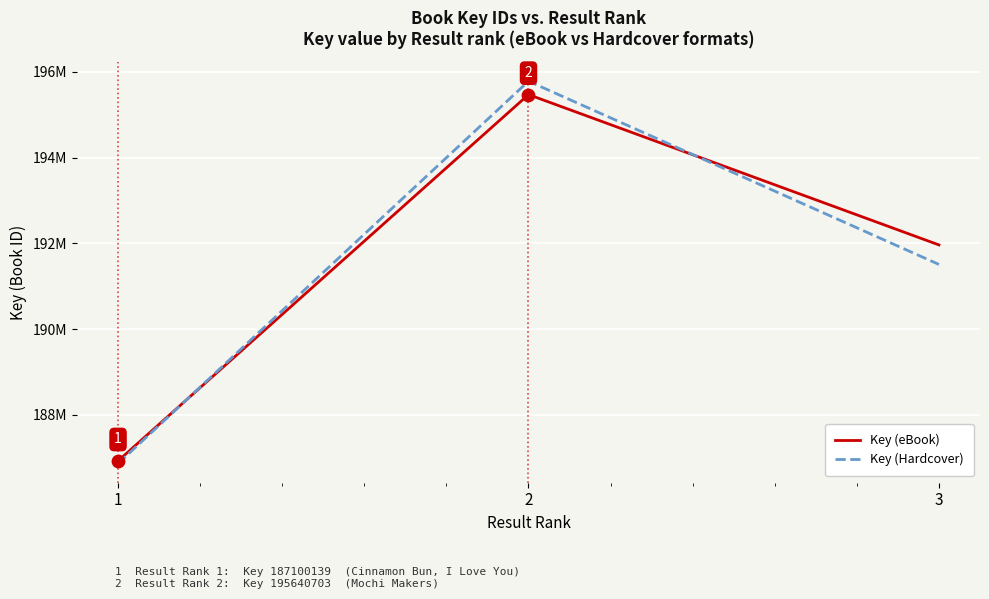

Which series has the largest total across all categories?

Key (eBook)